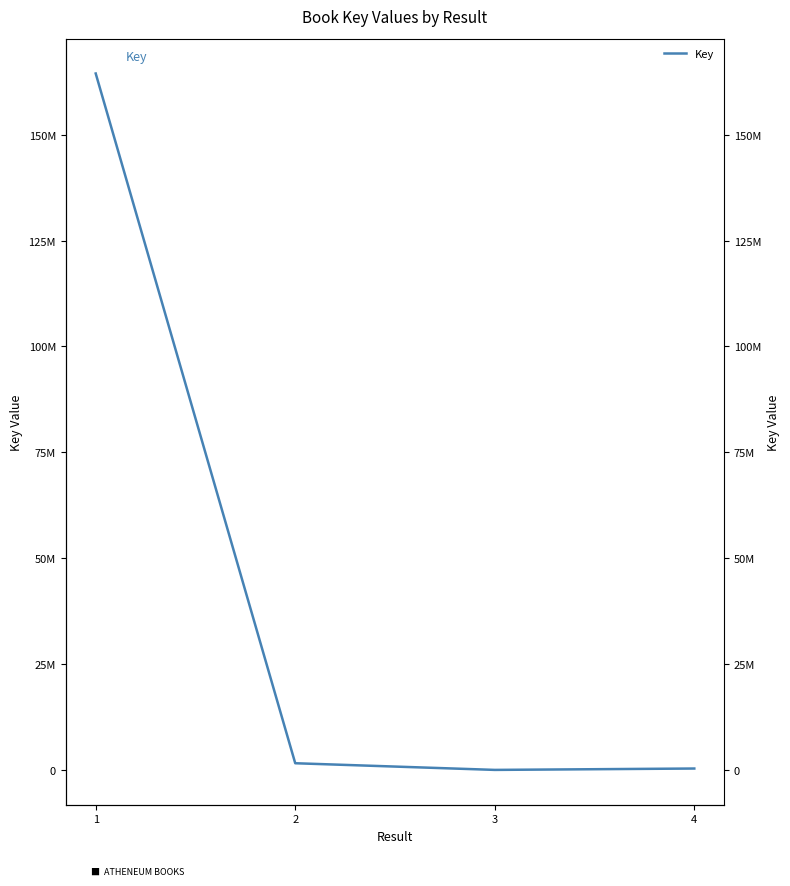

The value at 4 is 331160. True or false?

True